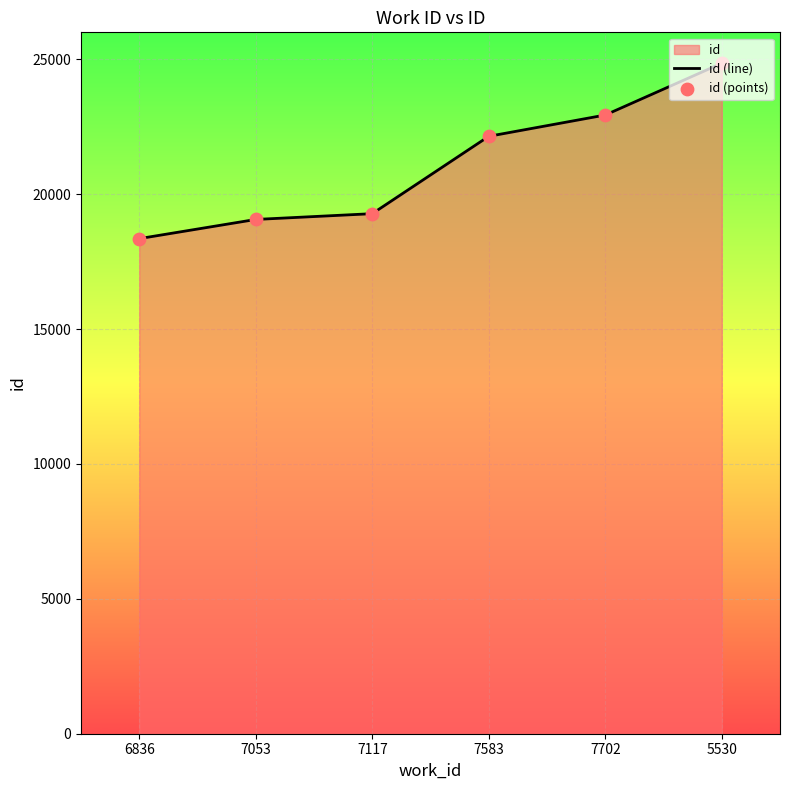

What is the sum of the values at 7053 and 7702?

41999